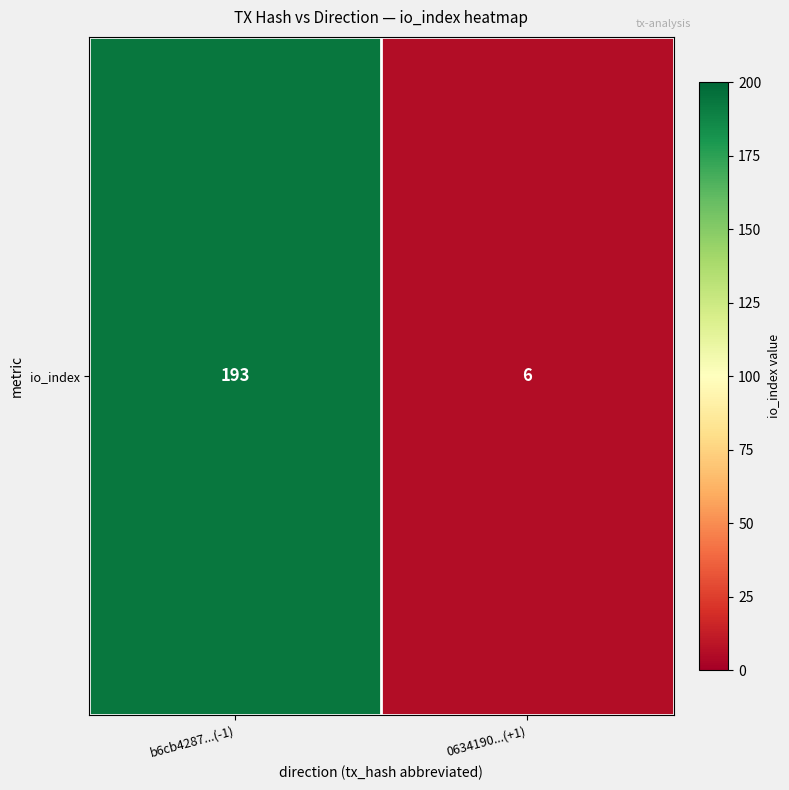

How many values are below 193?

1